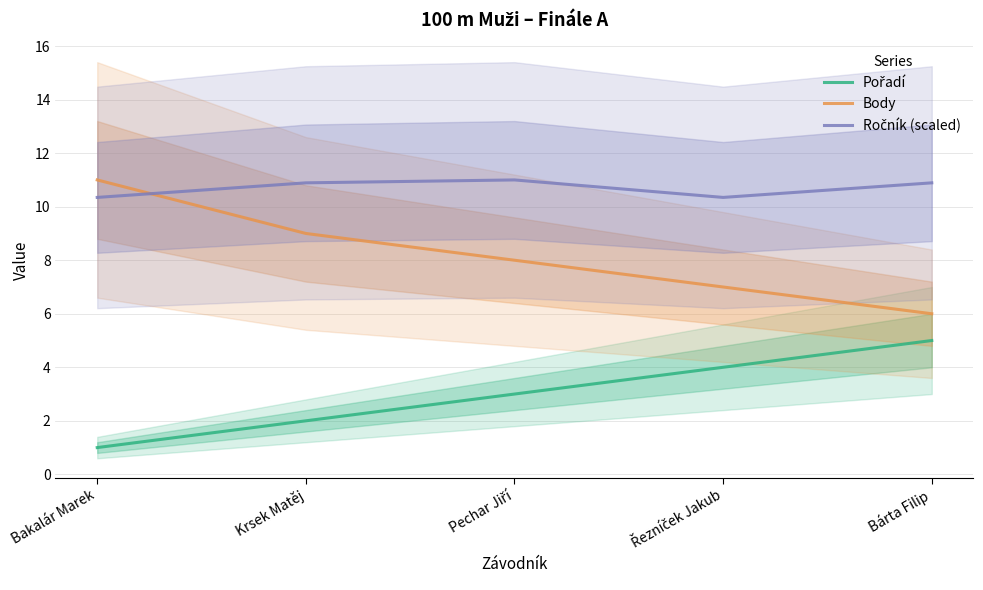

What is the label of the 2nd point from the left?

Krsek Matěj